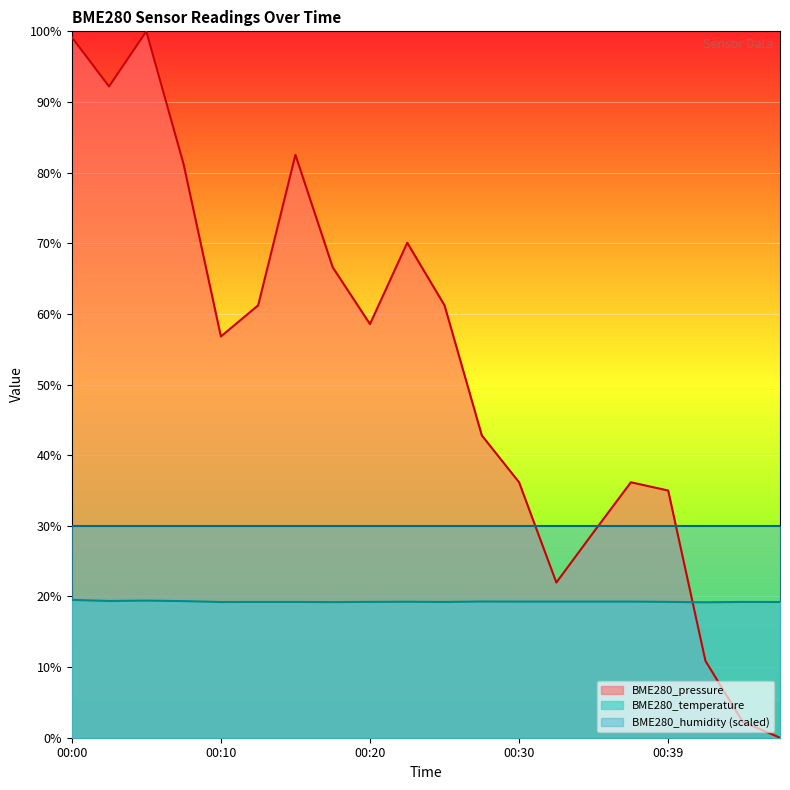

Count the number of categories in the chart.

20